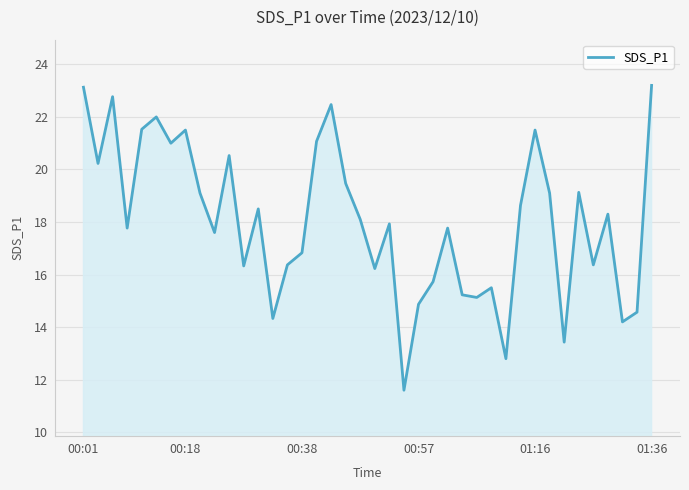

What is the minimum value shown in the chart?

11.6